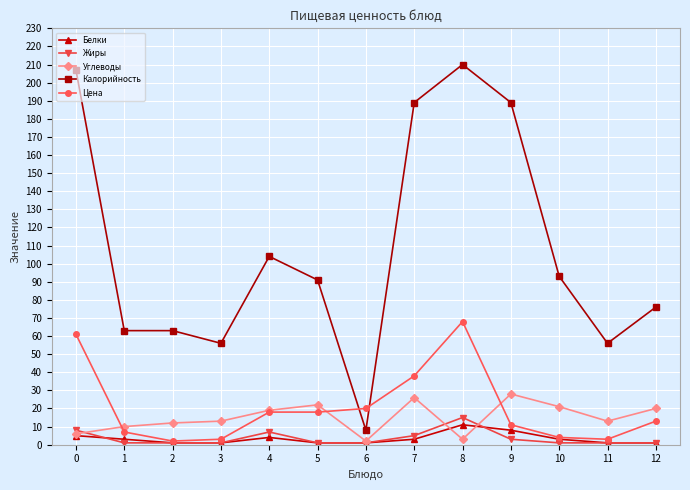

How many data points does each series have?

13